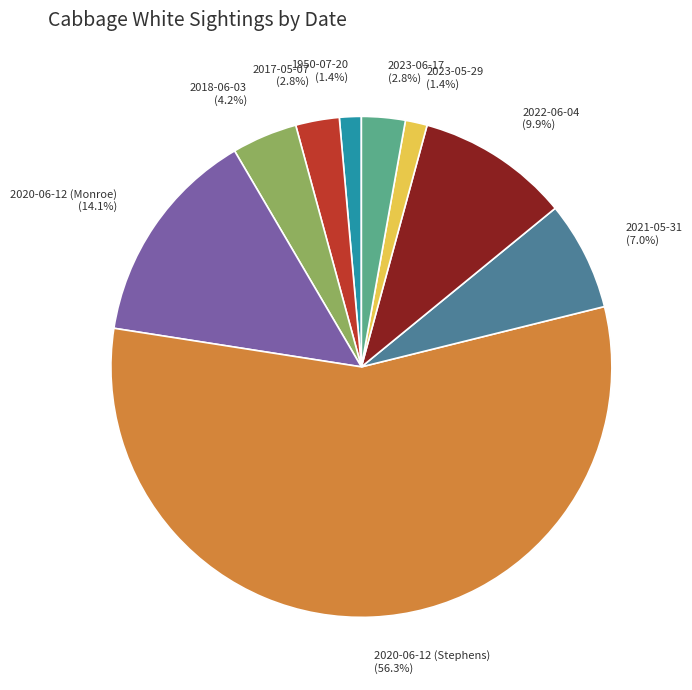

Combined, do 2020-06-12 (Stephens) and 2018-06-03 account for over 50%?

Yes